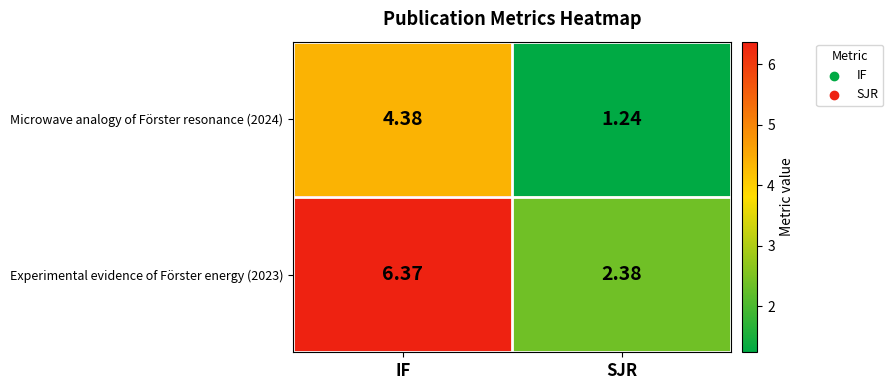

Rank the categories by Experimental evidence of Förster energy (2023) value from lowest to highest.

SJR, IF